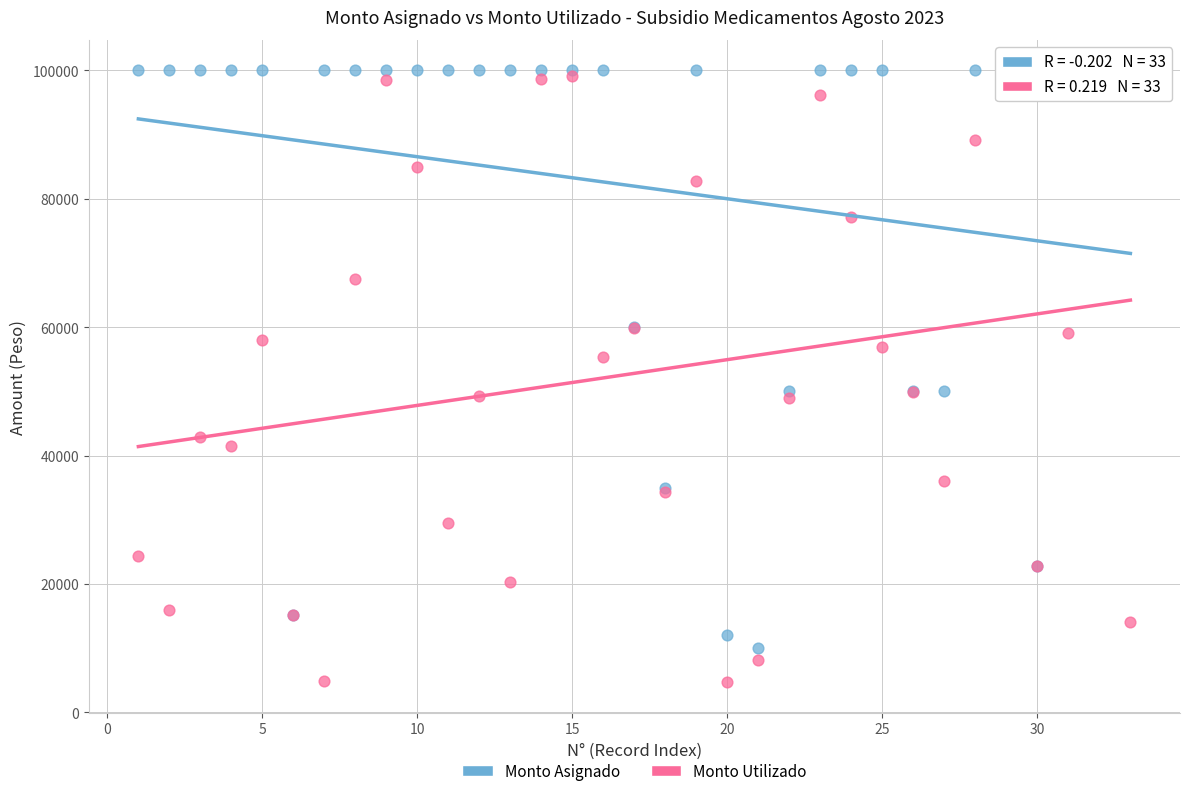

Which series reaches the minimum Y coordinate?

Monto Utilizado